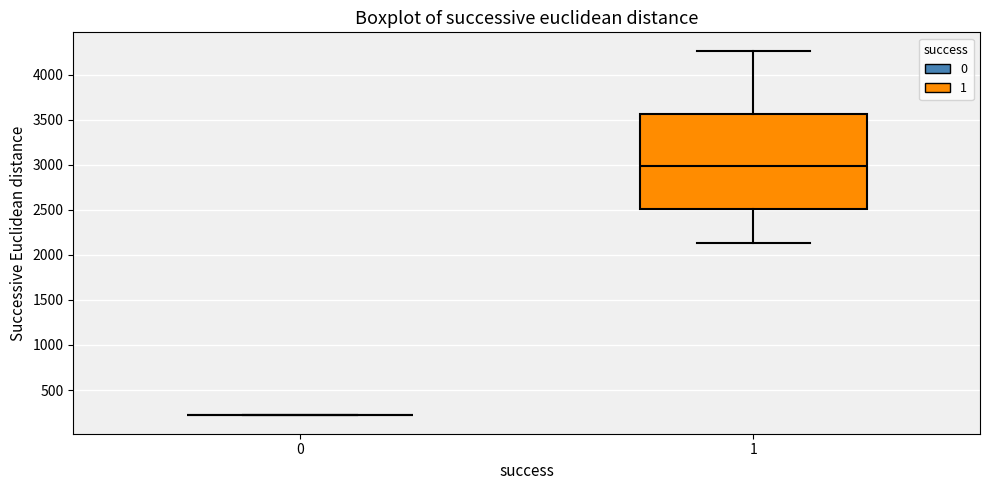

Reading left to right, transcribe this box plot: for each box, give where its median line is, the range the box spans, and where its two whiskers end, as read against the y-axis. The values are not printed on the chart, so give them approximately, as read against the axis.

0: box collapsed to a line at 200, whiskers 200 to 200
1: median 3000, box 2500 to 3550, whiskers 2150 to 4250